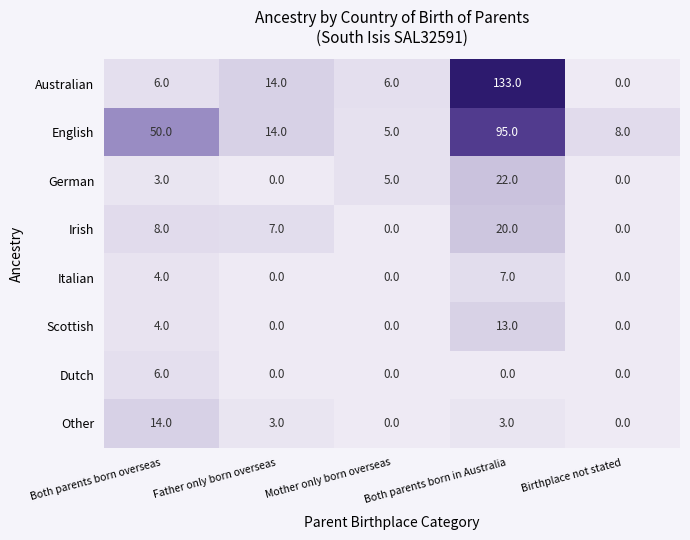

Between Both parents born overseas and Birthplace not stated, which series saw the biggest shift?

English